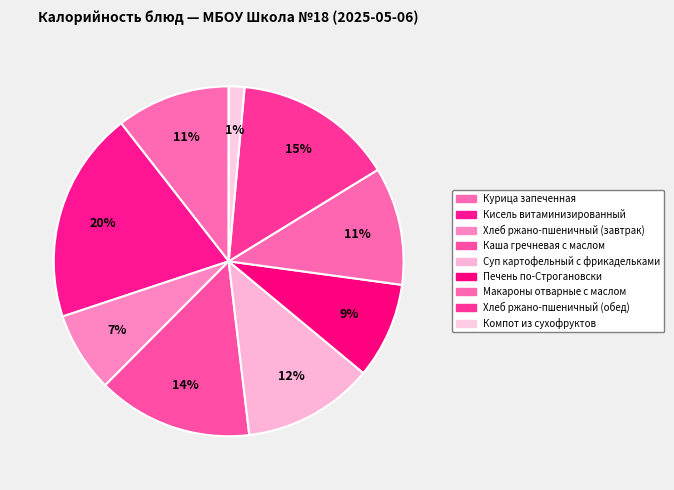

To the nearest percent, what portion does Макароны отварные с маслом represent?

11%